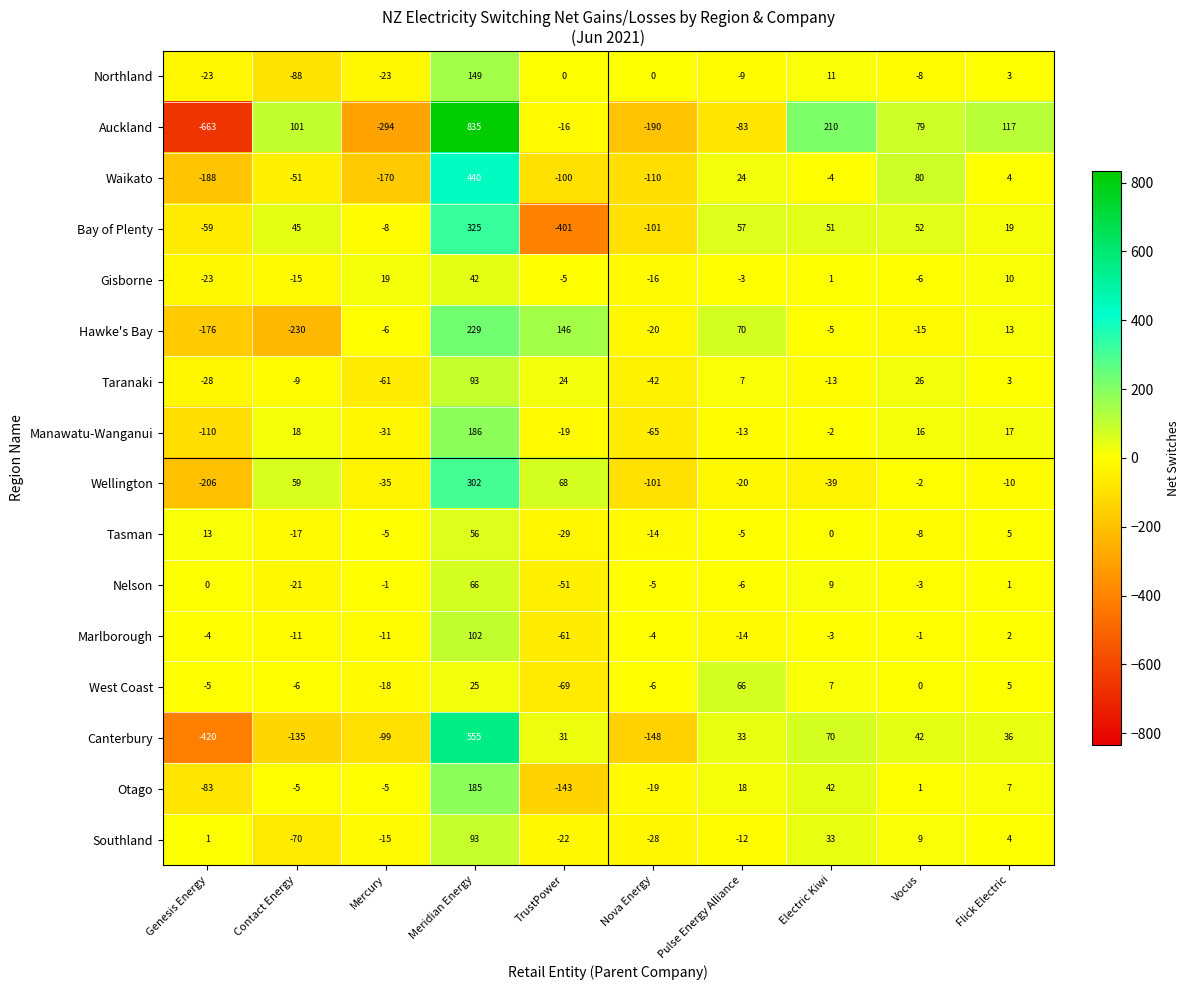

At Electric Kiwi, list the series in order from smallest to largest.

Wellington, Taranaki, Hawke's Bay, Waikato, Marlborough, Manawatu-Wanganui, Tasman, Gisborne, West Coast, Nelson, Northland, Southland, Otago, Bay of Plenty, Canterbury, Auckland